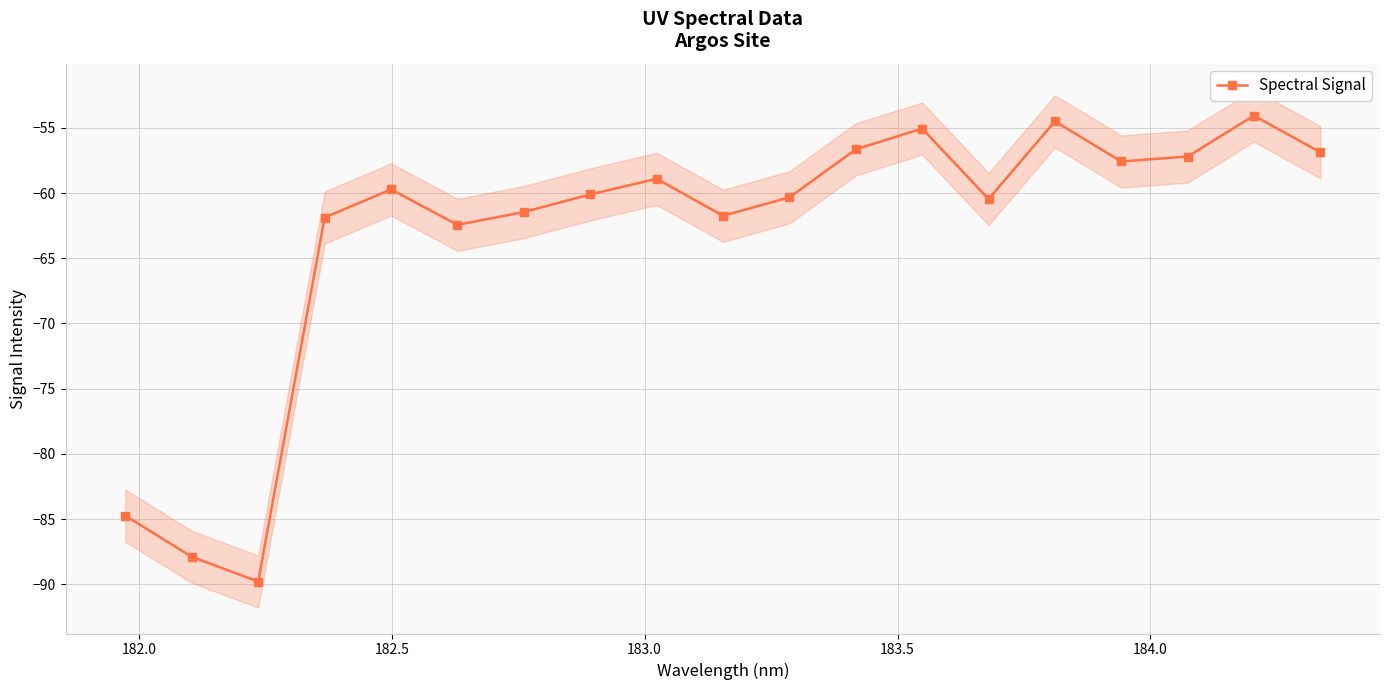

How many lines are shown in the chart?

1